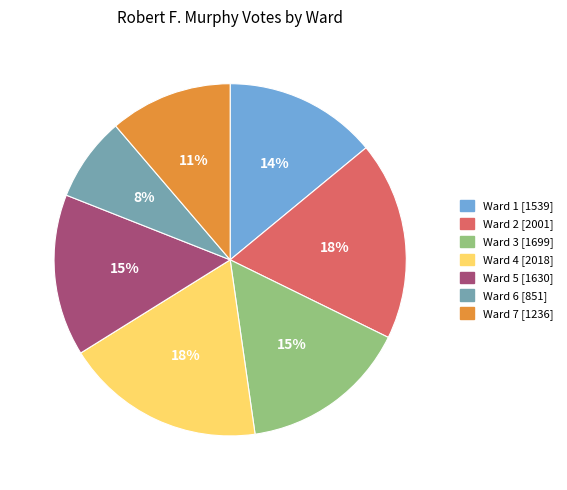

Does Ward 4 account for over 50% of the chart?

No